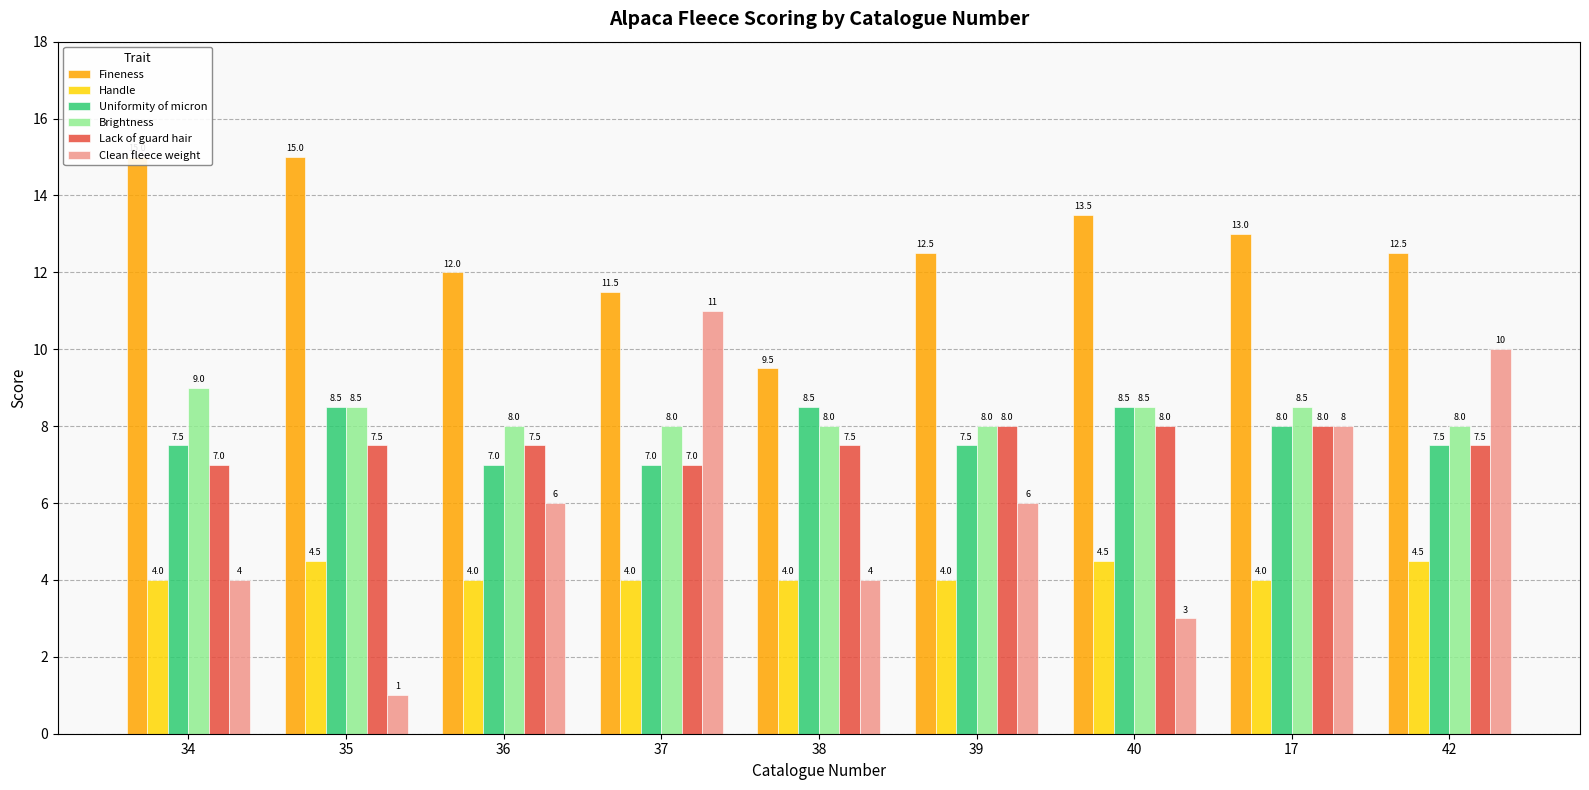

Are the bars grouped side by side (vs. stacked)?

Yes